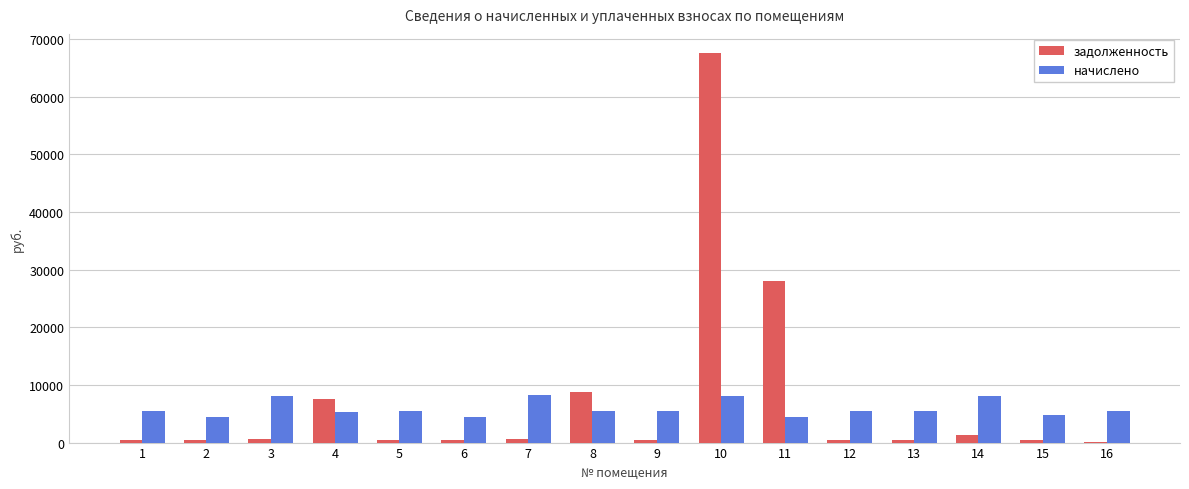

How many data points in начислено are above 5441?

10